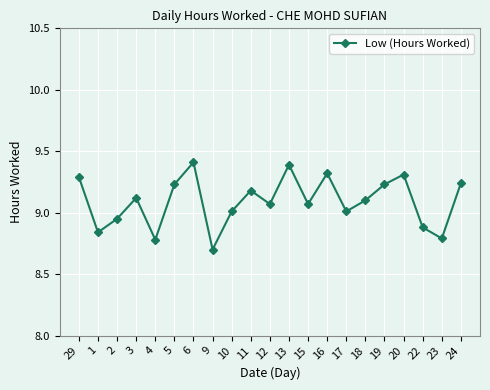

True or false: the data has more than 2 interior local peaks.

True